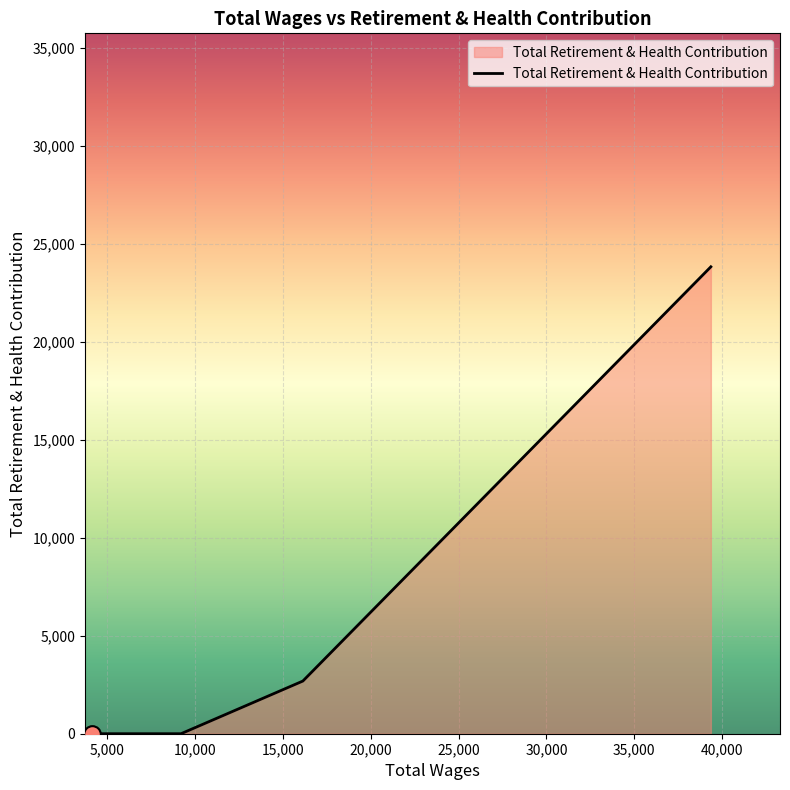

True or false: there are more than 1 points higher than both neighbors.

False